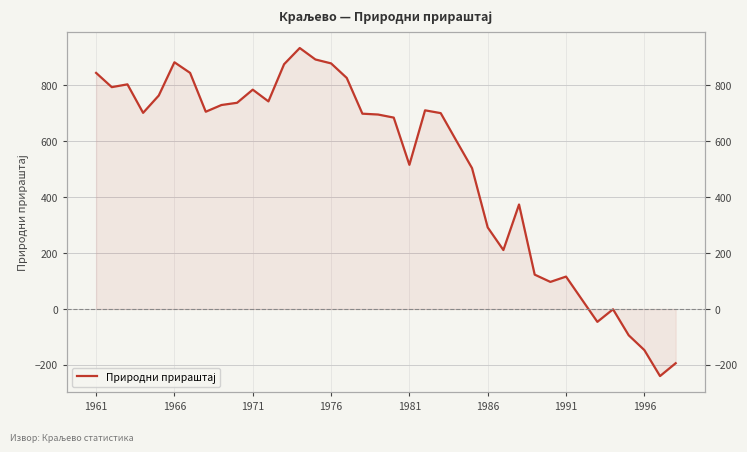

How many interior local valleys (lower than both neighbors) does the data have?

9